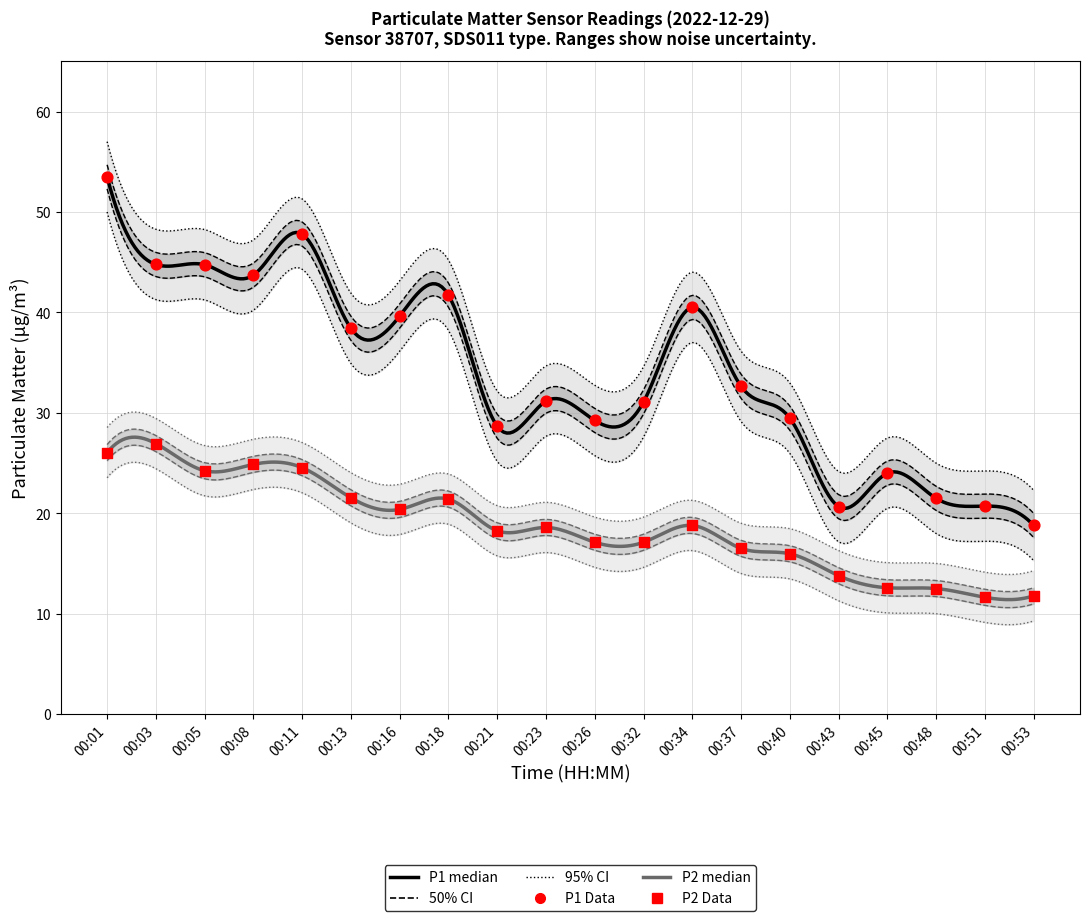

What is the total value across all series at 00:48?

34.0